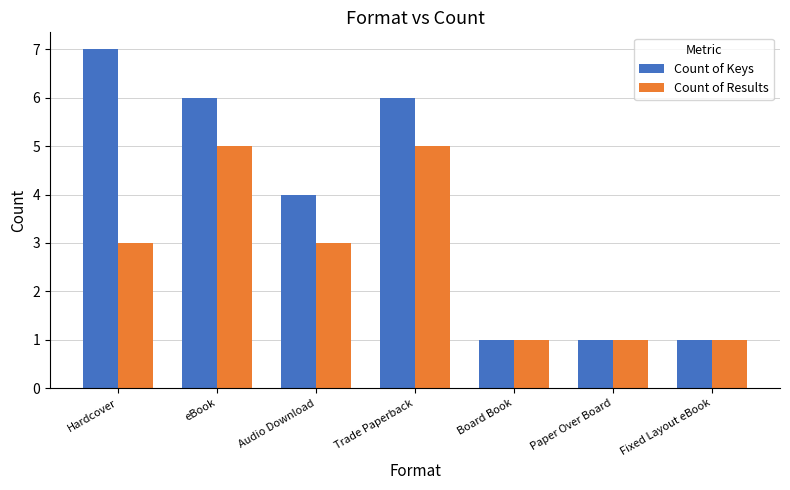

Read the Count of Keys value at eBook.

6